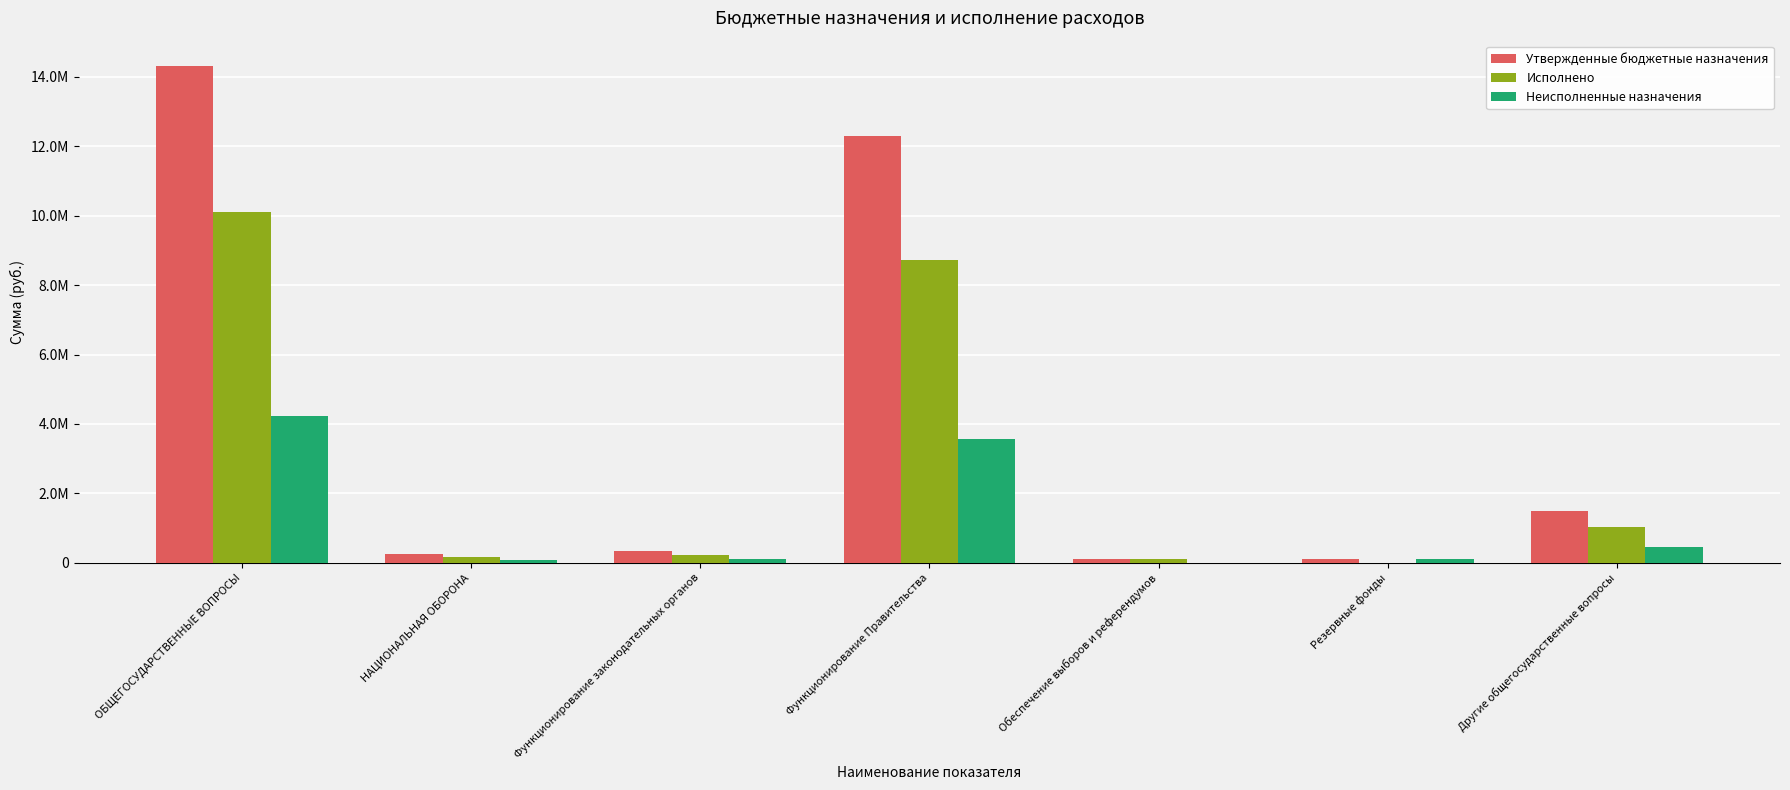

What is the label of the 2nd bar from the left?

НАЦИОНАЛЬНАЯ ОБОРОНА